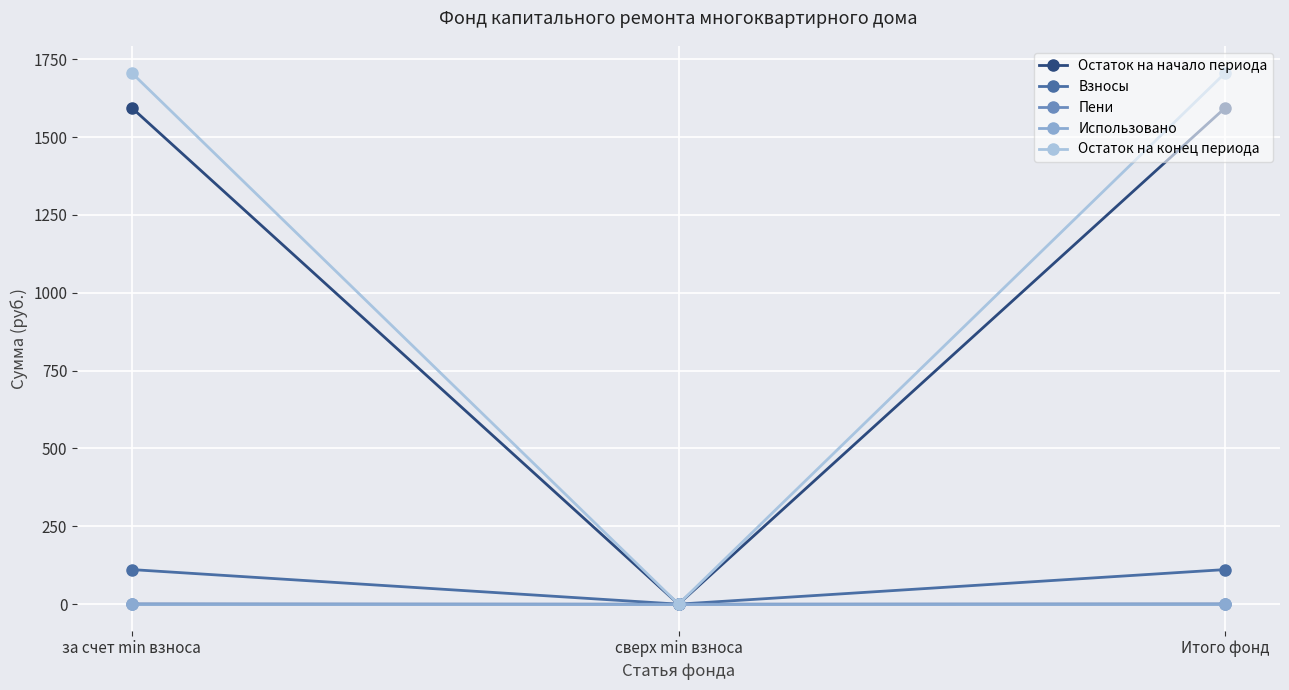

True or false: Взносы has a value of 38.3 at Итого фонд.

False